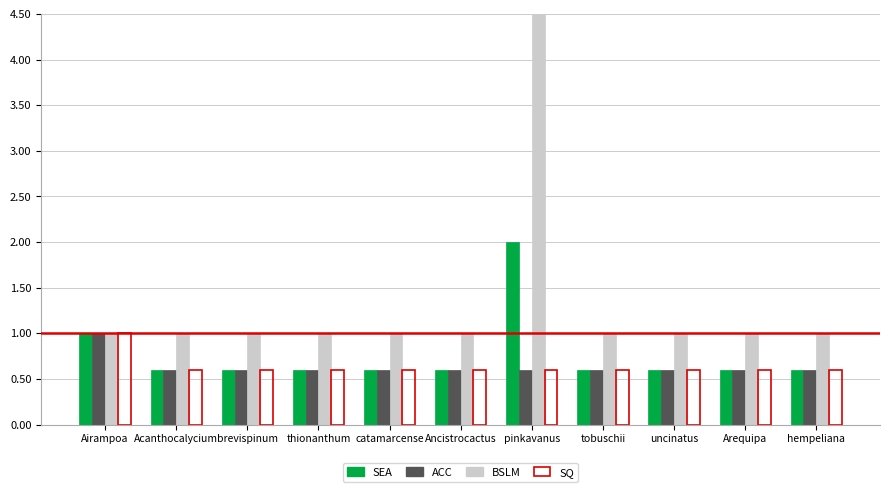

At Airampoa, list the series in order from smallest to largest.

SEA, ACC, BSLM, SQ